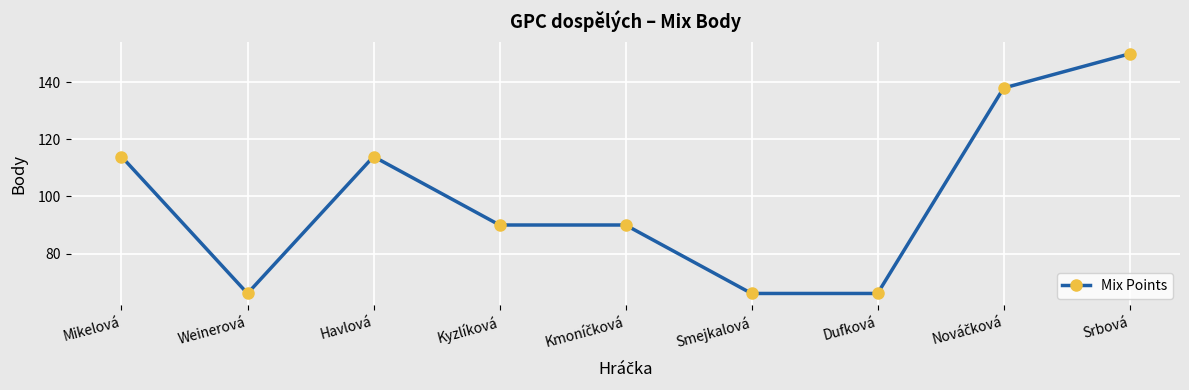

How many categories are shown in the chart?

9